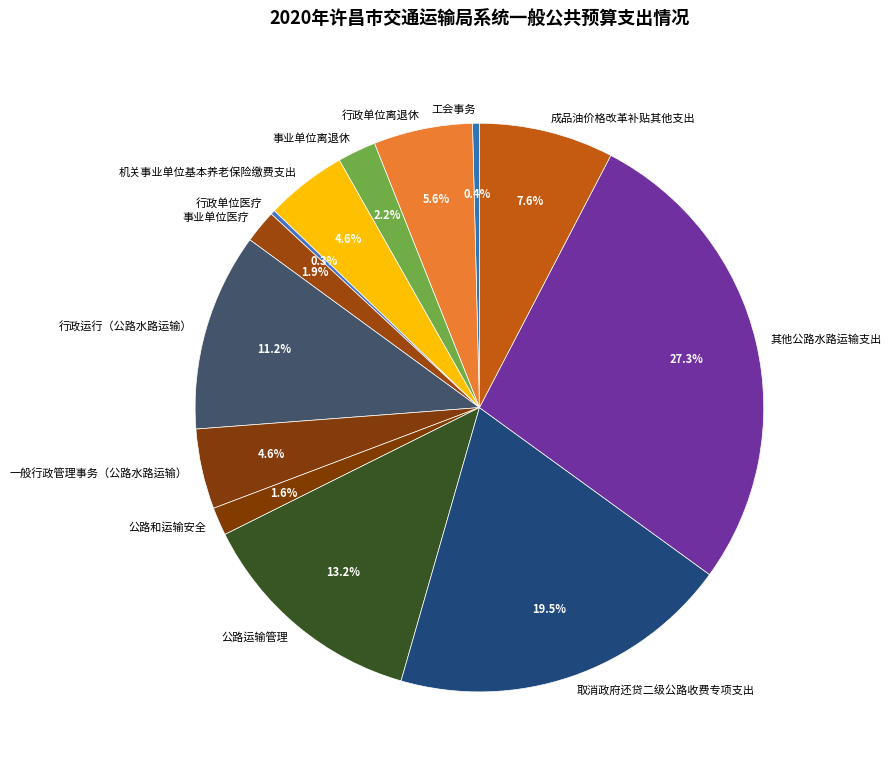

Which slice is the largest?

其他公路水路运输支出